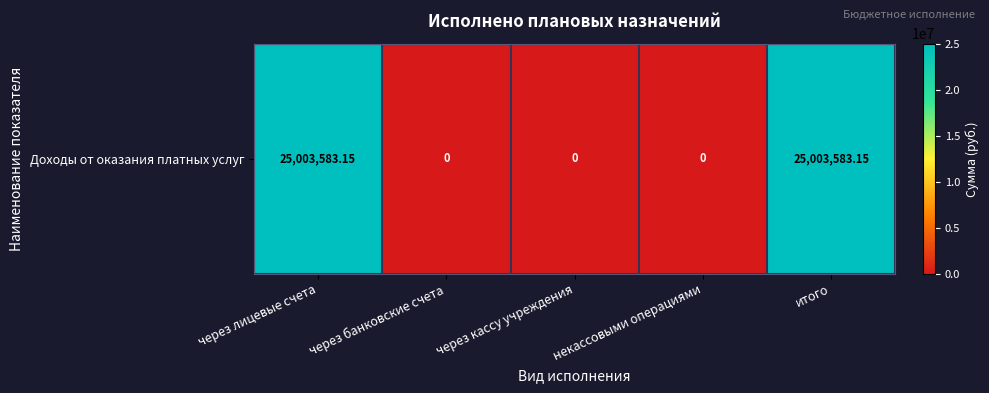

The chart shows a value of 25003583.1 at через лицевые счета. True or false?

True